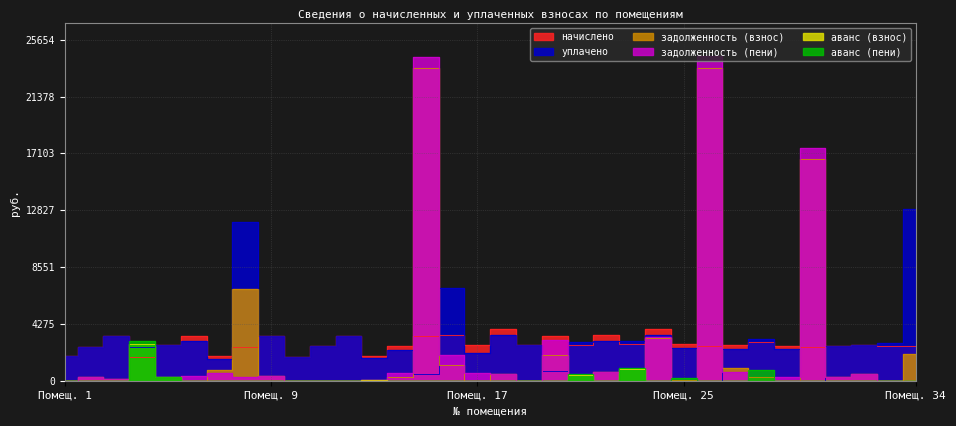

Is it true that задолженность (взнос) equals 0.0 at 6?

True